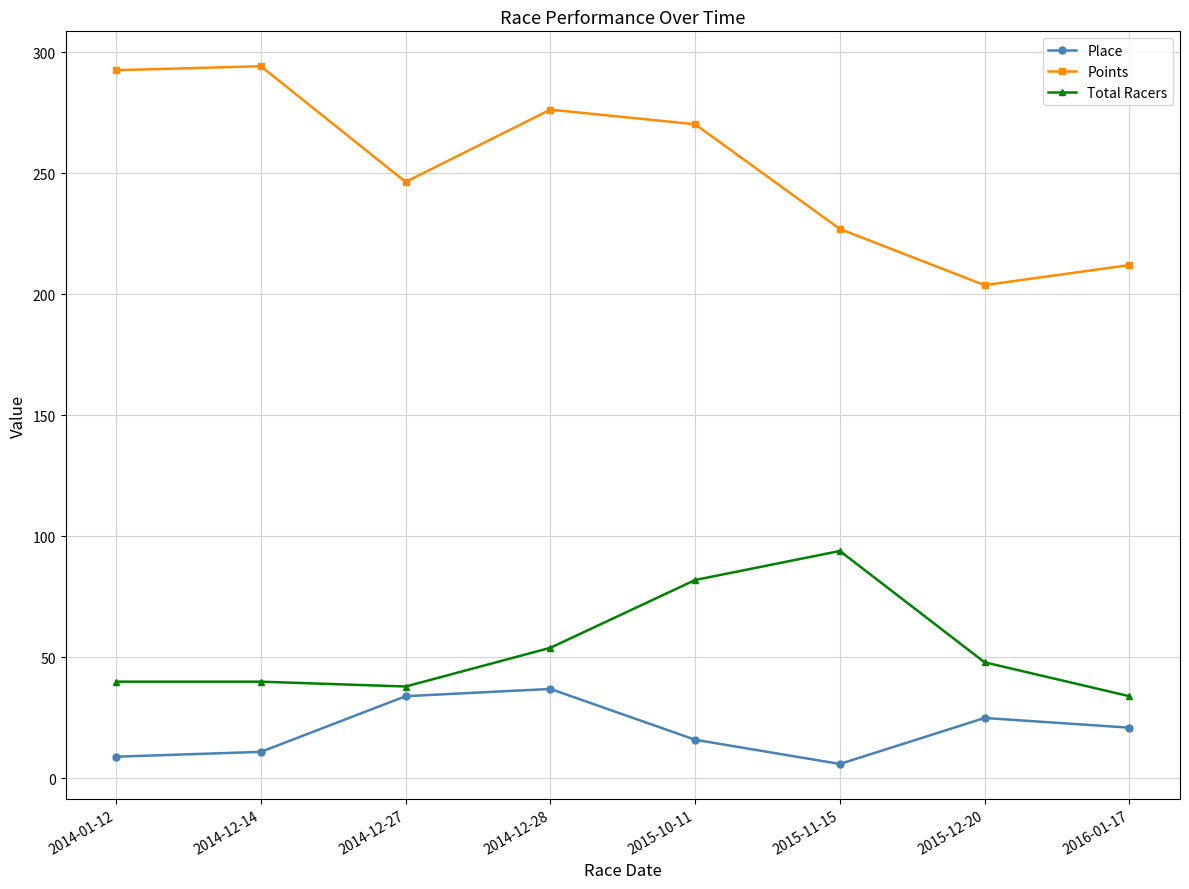

The Total Racers series shows 34.0 at 2016-01-17. True or false?

True